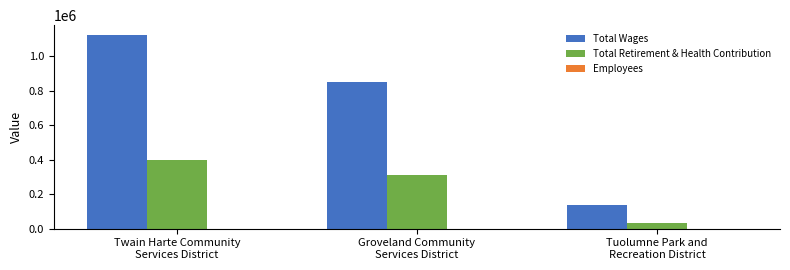

How many data points does each series have?

3